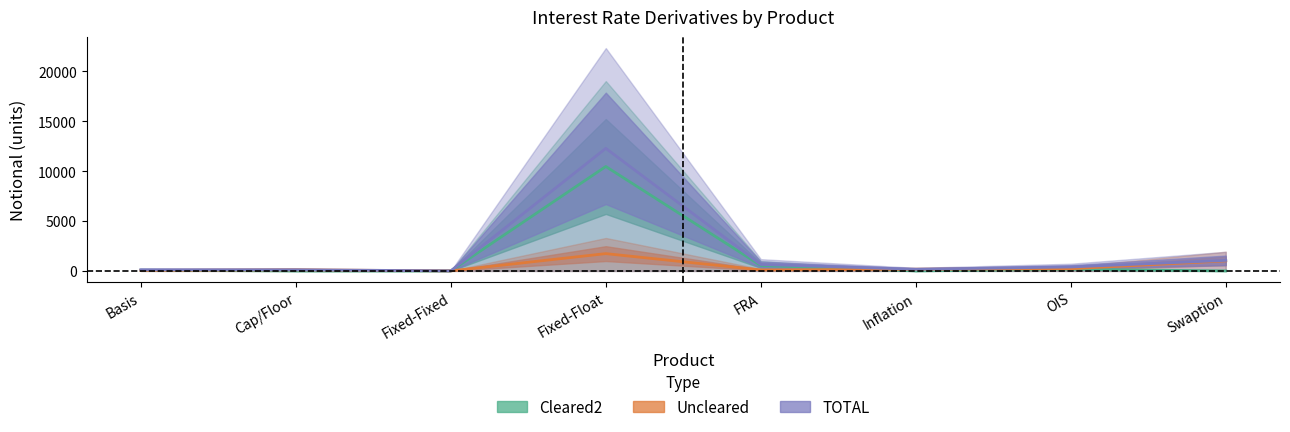

Reading left to right, transcribe all the data shown in this chart.

Cleared2: Basis=66.6	Cap/Floor=0.0	Fixed-Fixed=0.0	Fixed-Float=10460.5	FRA=542.9	Inflation=0.0	OIS=165.0	Swaption=0.0
Uncleared: Basis=50.9	Cap/Floor=110.8	Fixed-Fixed=5.8	Fixed-Float=1733.6	FRA=100.3	Inflation=161.2	OIS=220.5	Swaption=1007.0
TOTAL: Basis=119.9	Cap/Floor=116.1	Fixed-Fixed=6.1	Fixed-Float=12276.6	FRA=647.9	Inflation=168.9	OIS=396.0	Swaption=1054.9